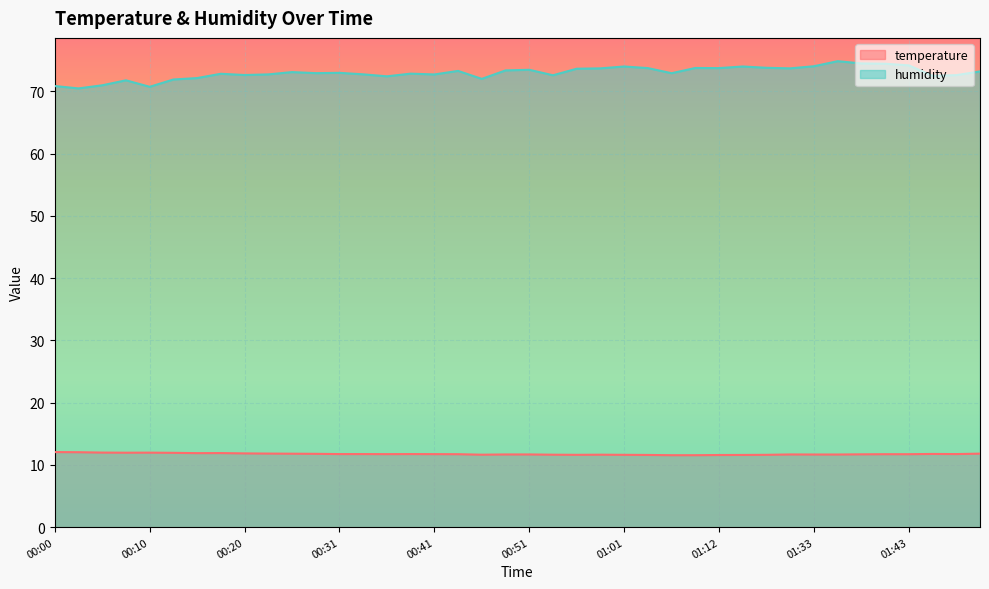

Reading right to left, list all the values displayed in this chart.

temperature: 01:51=11.8	01:48=11.7	01:46=11.8	01:43=11.7	01:41=11.7	01:38=11.7	01:36=11.7	01:33=11.7	01:30=11.7	01:28=11.6	01:17=11.6	01:12=11.6	01:09=11.6	01:06=11.6	01:04=11.6	01:01=11.6	00:59=11.6	00:56=11.6	00:54=11.6	00:51=11.7	00:49=11.7	00:46=11.6	00:43=11.7	00:41=11.7	00:38=11.7	00:36=11.7	00:33=11.7	00:31=11.7	00:28=11.8	00:25=11.8	00:23=11.8	00:20=11.8	00:18=11.9	00:15=11.9	00:13=11.9	00:10=12.0	00:08=12.0	00:05=12.0	00:03=12.0	00:00=12.1
humidity: 01:51=73.2	01:48=72.6	01:46=72.5	01:43=74.2	01:41=74.4	01:38=74.5	01:36=74.8	01:33=74.0	01:30=73.7	01:28=73.8	01:17=74.0	01:12=73.7	01:09=73.7	01:06=72.9	01:04=73.7	01:01=74.0	00:59=73.7	00:56=73.6	00:54=72.6	00:51=73.5	00:49=73.3	00:46=72.0	00:43=73.3	00:41=72.7	00:38=72.8	00:36=72.4	00:33=72.7	00:31=73.0	00:28=72.9	00:25=73.1	00:23=72.7	00:20=72.6	00:18=72.8	00:15=72.1	00:13=71.9	00:10=70.7	00:08=71.8	00:05=71.0	00:03=70.5	00:00=70.8